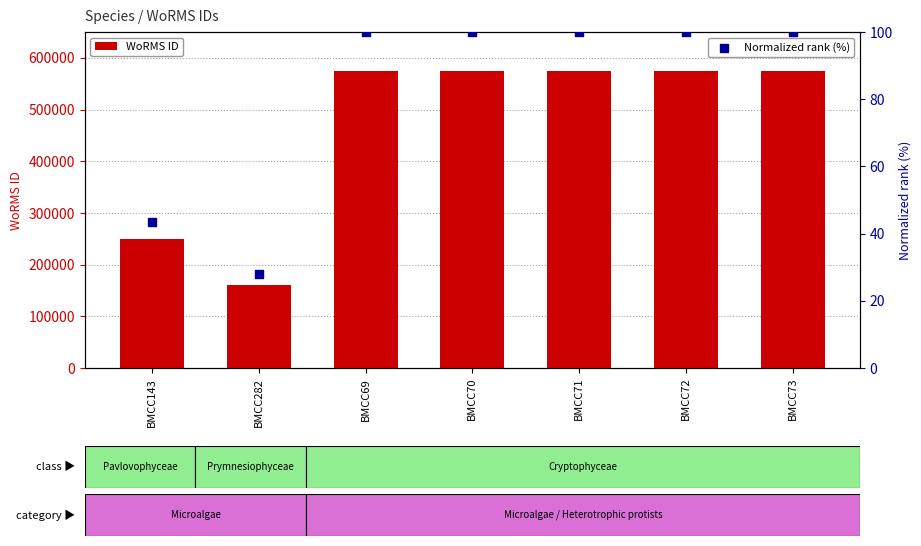

Which series has the largest Y range (max minus min)?

WoRMS ID